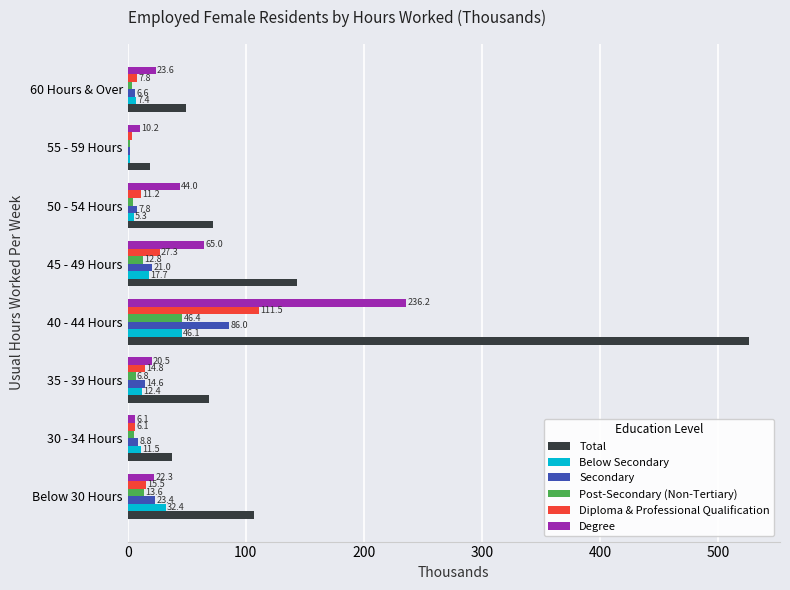

What is the average value of the Post-Secondary (Non-Tertiary) series?

11.8